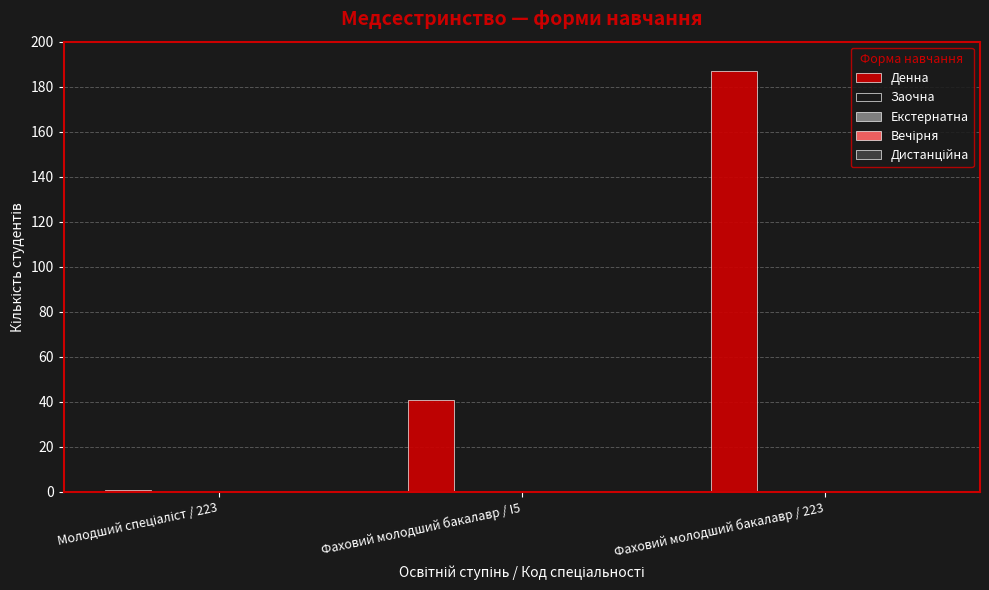

What is the maximum value shown in the chart?

187